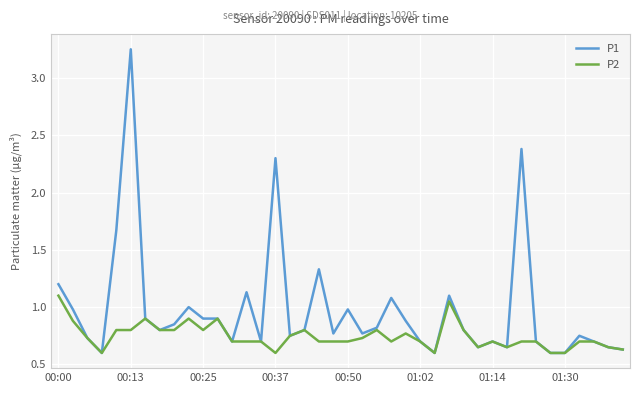

Does the chart have visible grid lines?

Yes